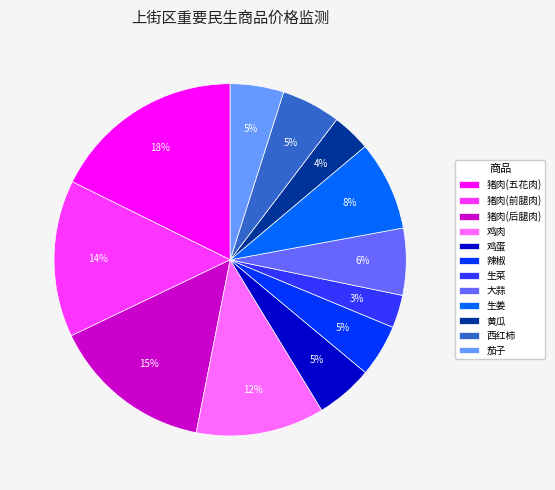

To the nearest percent, what is the difference between the 鸡蛋 and 猪肉(后腿肉) slice percentages?

10%